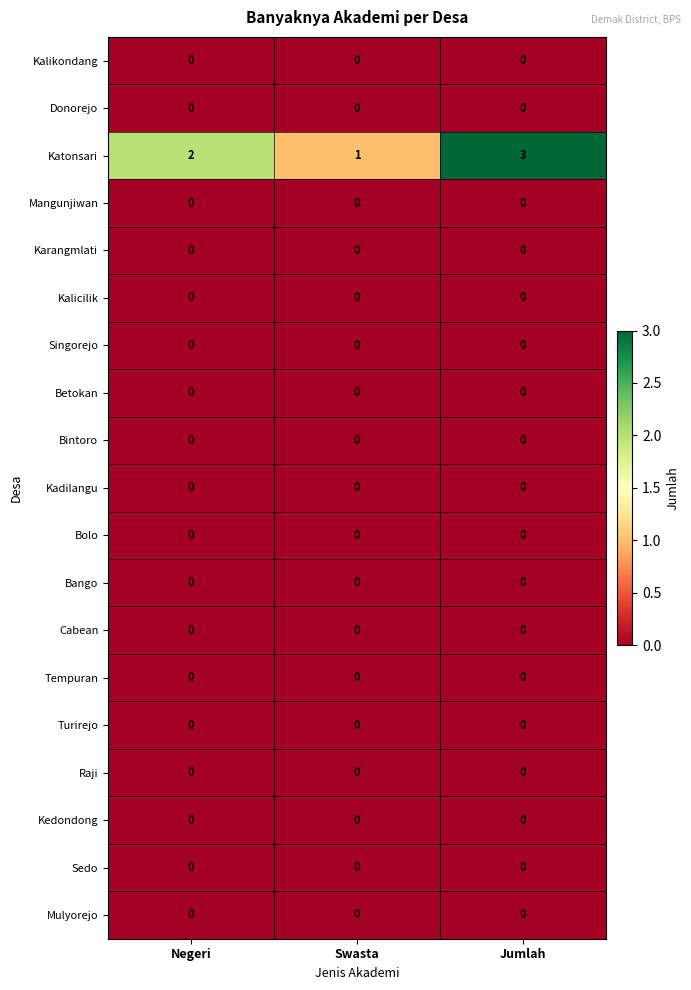

What is the total value across all series at Negeri?

2